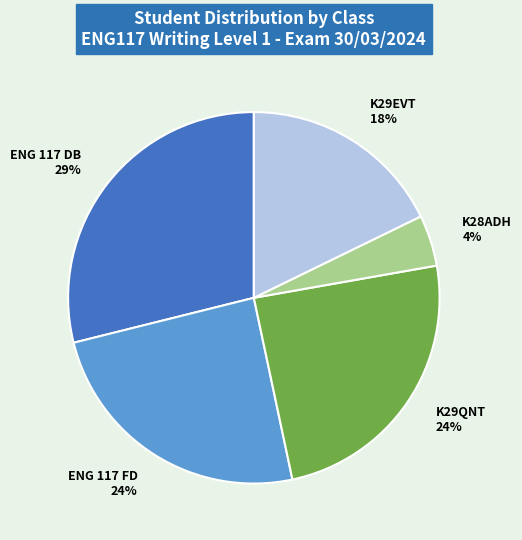

To the nearest percent, what portion does ENG 117 DB 29% represent?

29%